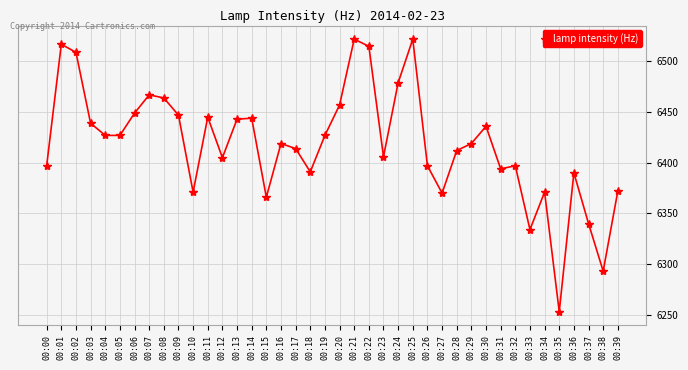

Approximately how many times larger is the value at 00:33 compared to 00:02?

1.0